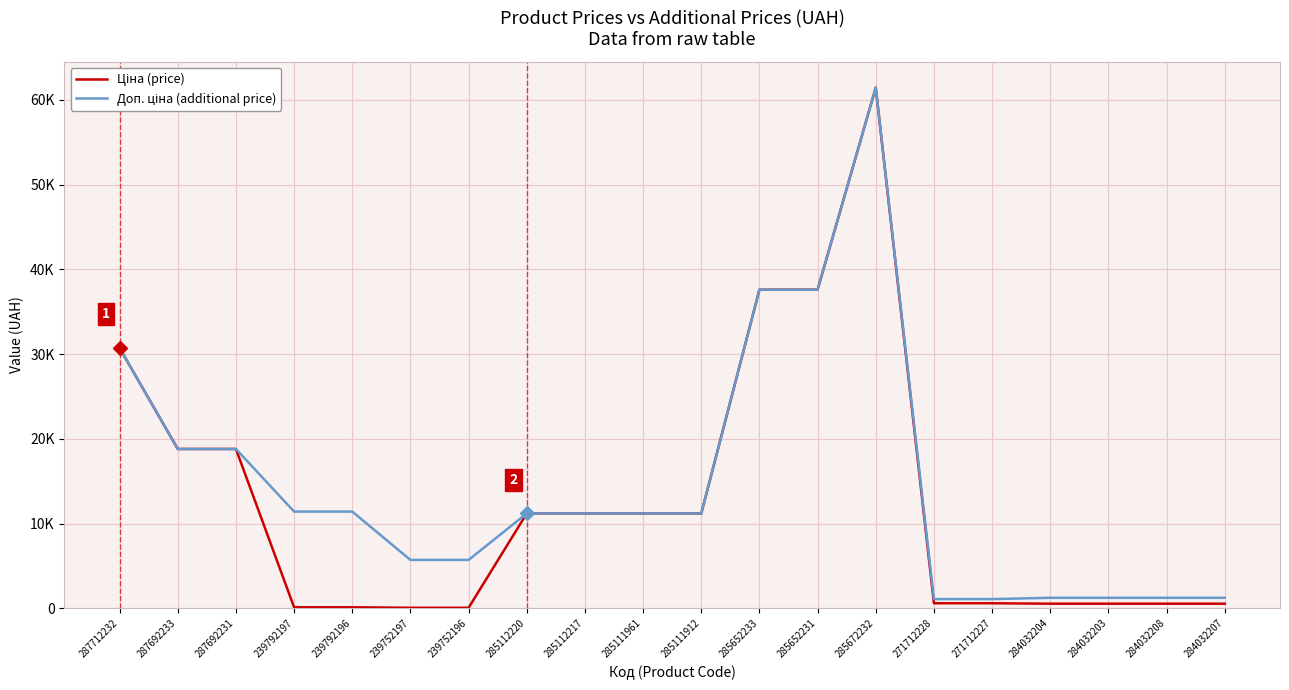

Is this an area chart (filled region under the line)?

No